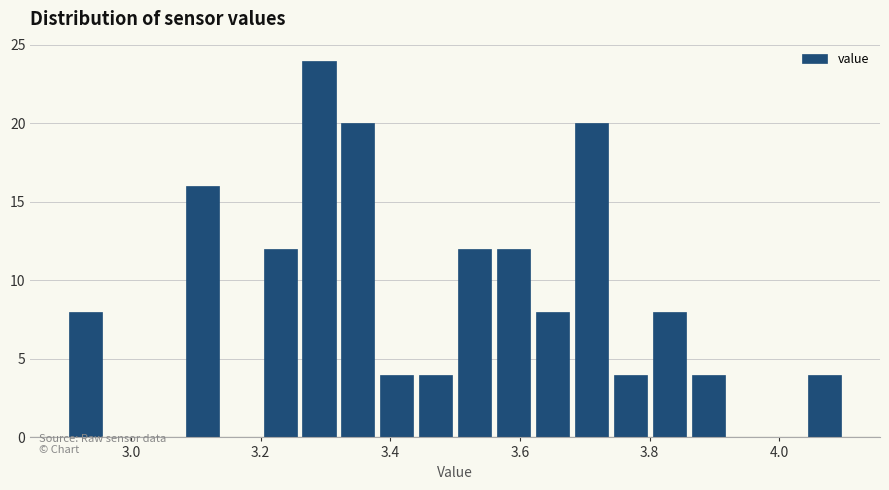

Around what value on the x-axis is the tallest bar? Give the approximate position of its centre, as read against the axis.

3.30